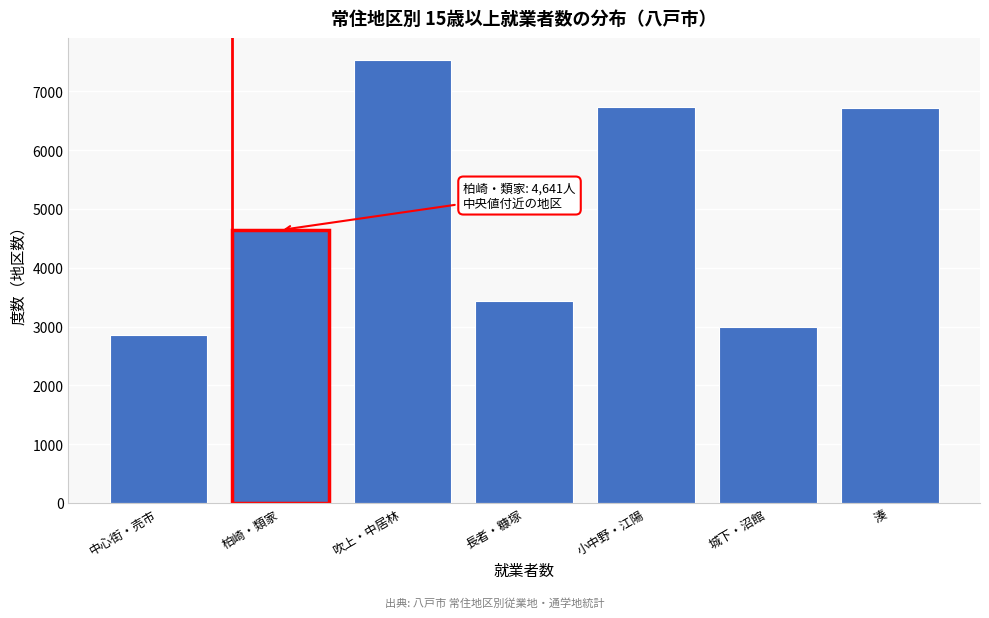

What is the sum of the values at 湊 and 城下・沼館?

9698